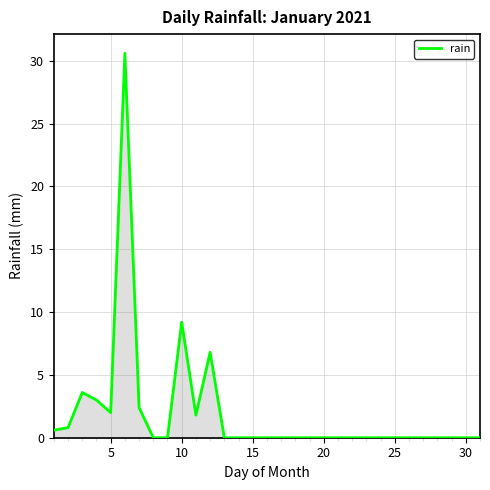

What is the maximum value shown in the chart?

30.6